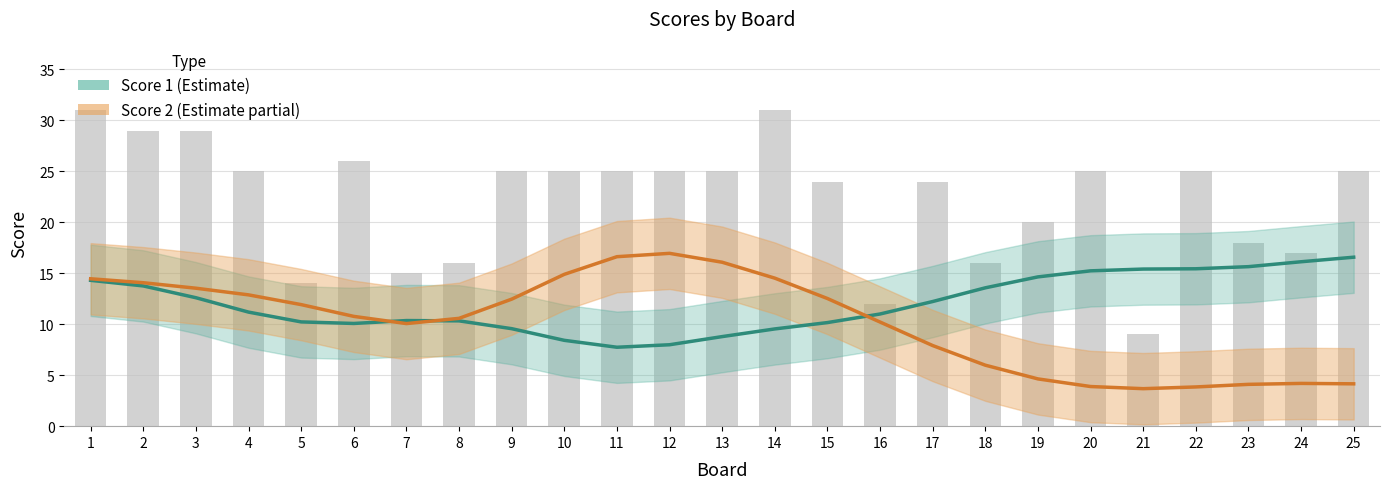

What is the value of the Score 2 bar at the 12th from the left?

17.0